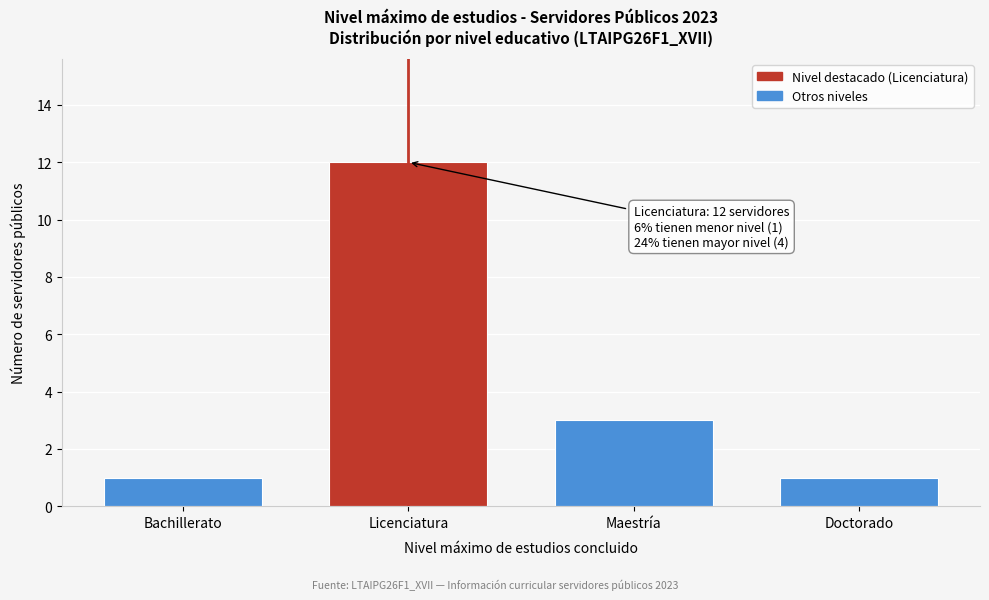

Reading left to right, list all the values displayed in this chart.

1	12	3	1